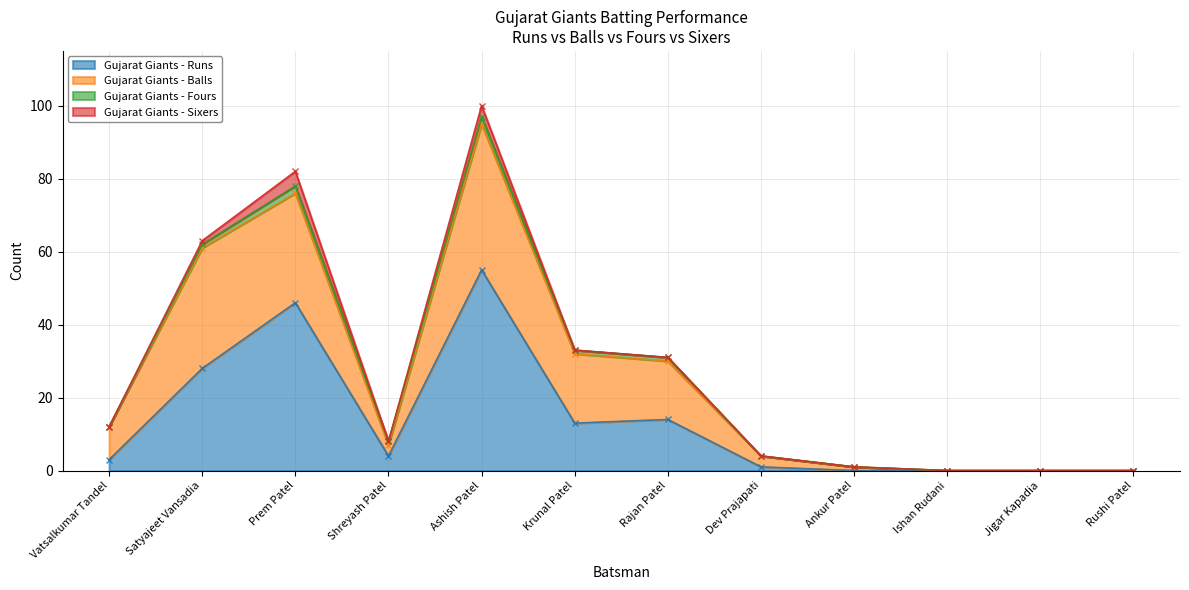

At which label does Gujarat Giants - Balls reach its peak?

Ashish Patel